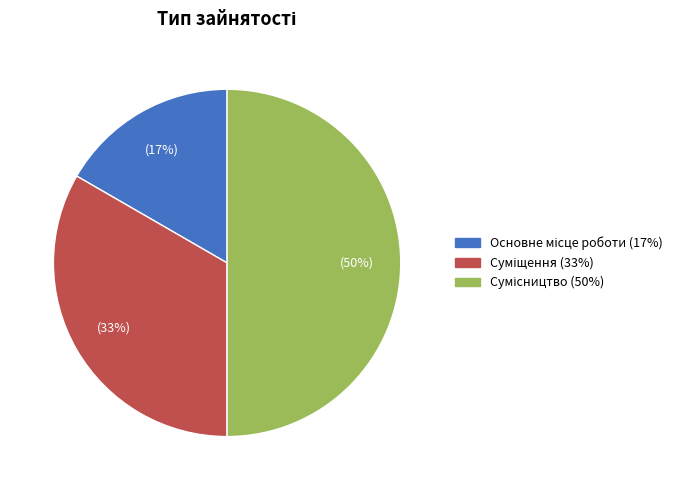

To the nearest percent, what is the average slice percentage?

33%